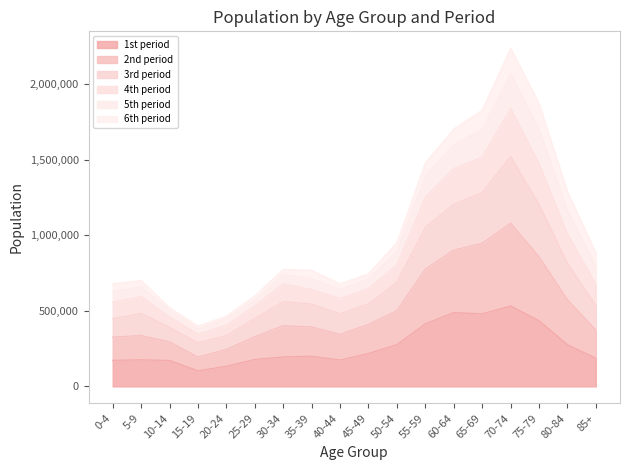

Where is 4th period nearest to the value 1225113?

80-84